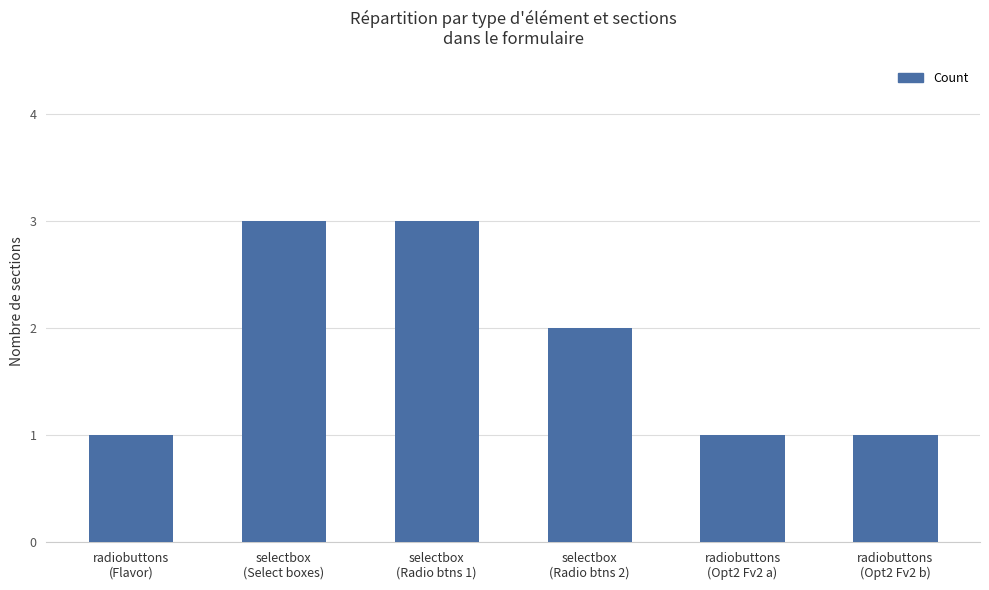

What is the change in value from radiobuttons
(Flavor) to selectbox
(Select boxes)?

+2